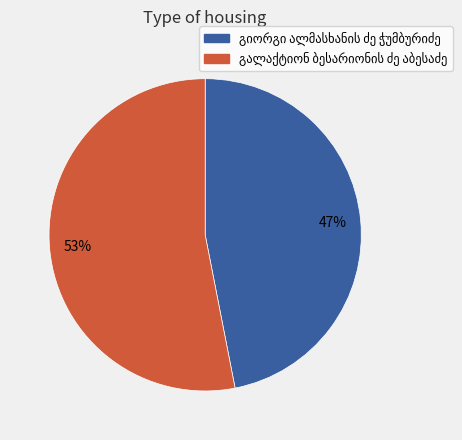

To the nearest percent, what is the difference between the largest and smallest slice percentages?

6%